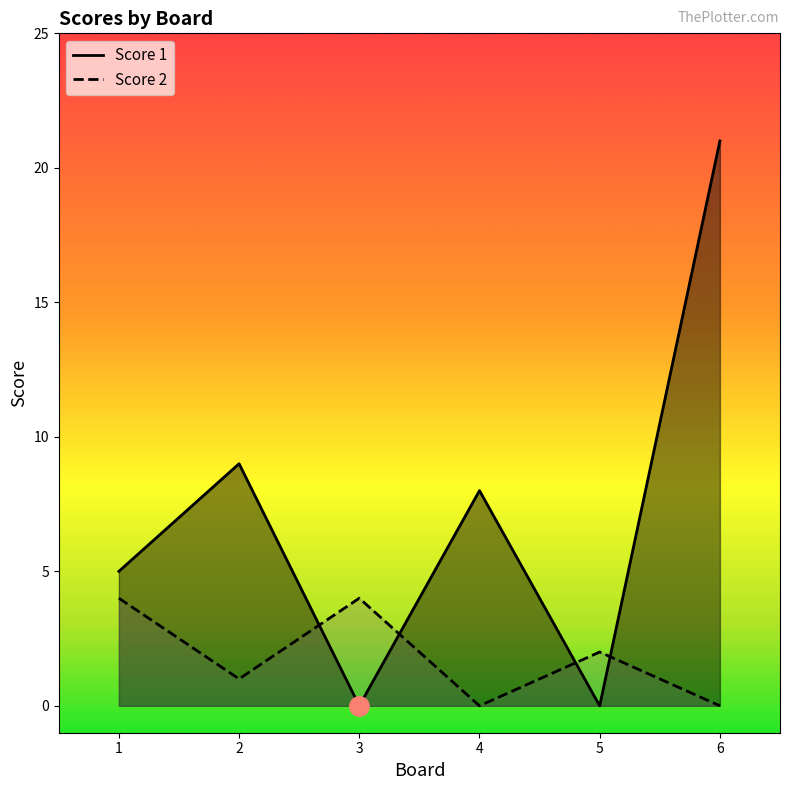

How many Score 2 values are between 0 and 4?

6